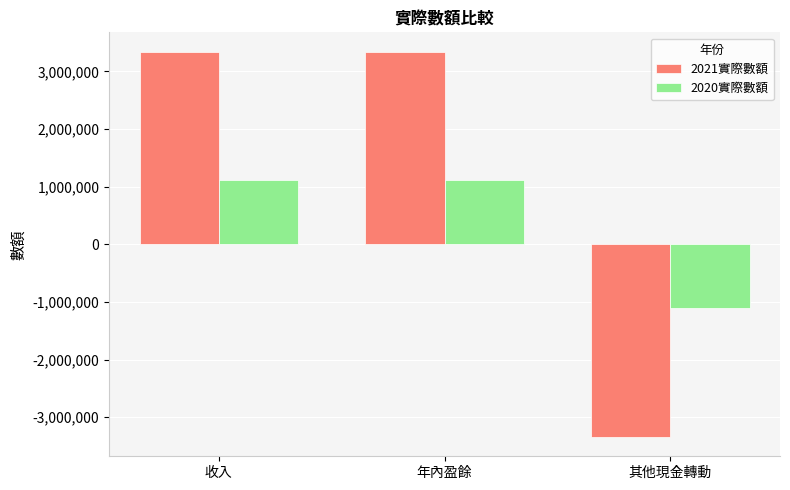

Rank the series at 收入 from highest to lowest value.

2021實際數額, 2020實際數額